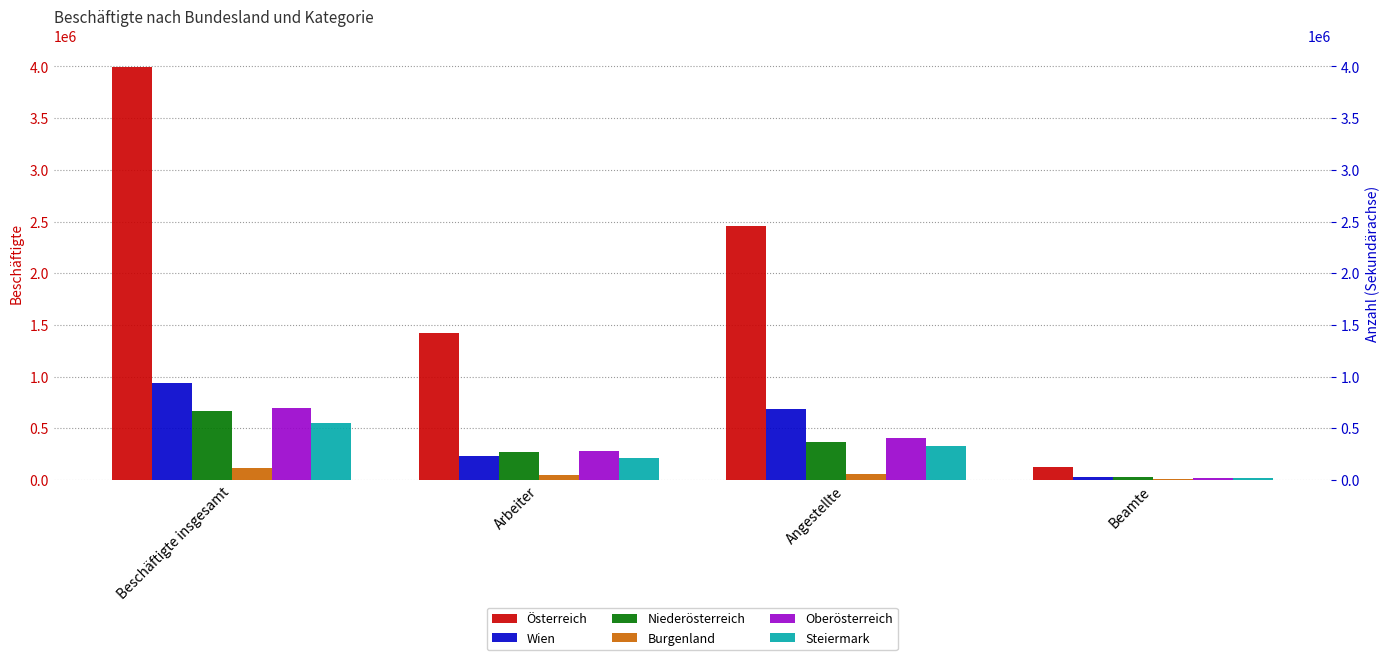

How many data points in Burgenland are less than 62220?

2